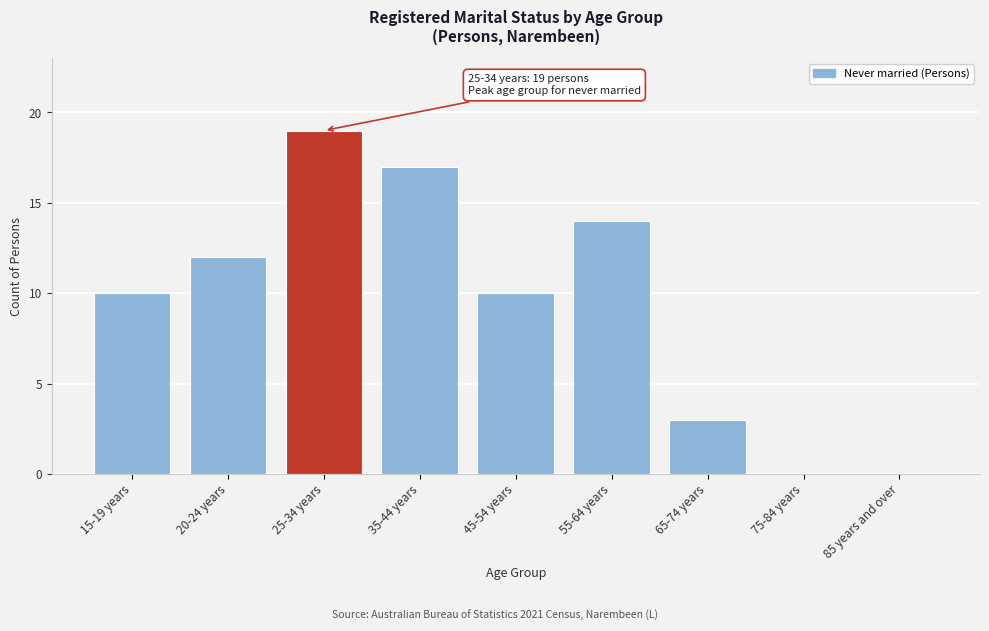

Reading left to right, what are all the values shown in this chart?

15-19 years=10	20-24 years=12	25-34 years=19	35-44 years=17	45-54 years=10	55-64 years=14	65-74 years=3	75-84 years=0	85 years and over=0